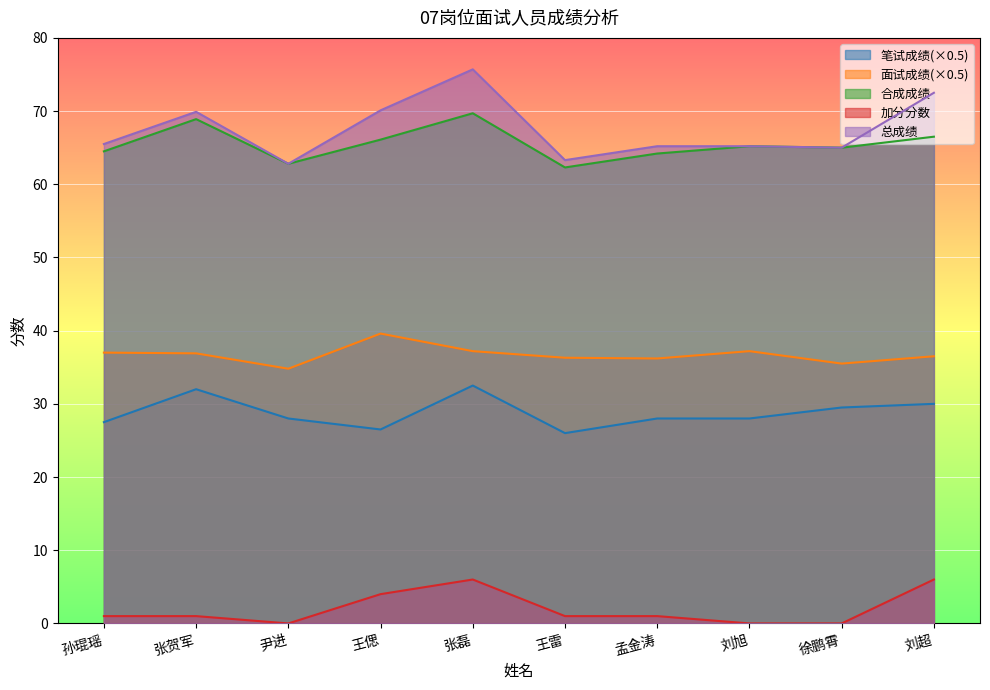

How many data points in 笔试成绩(×0.5) are less than 28?

3